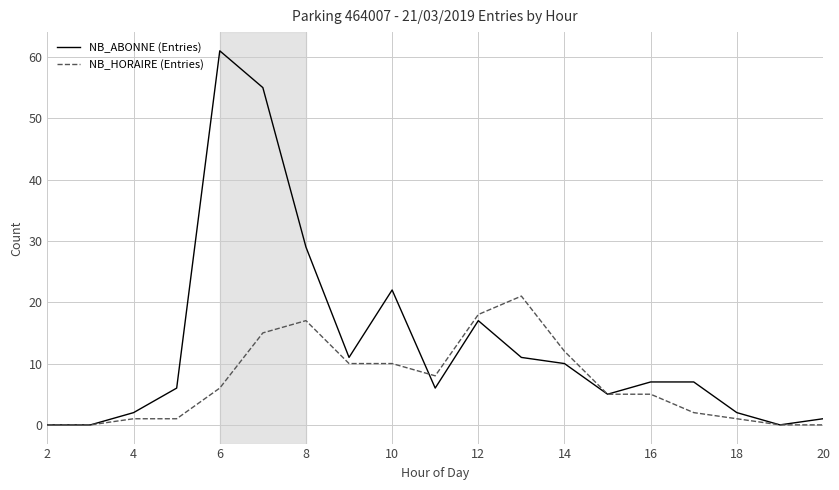

True or false: NB_ABONNE (Entries) and NB_HORAIRE (Entries) cross at least once.

True